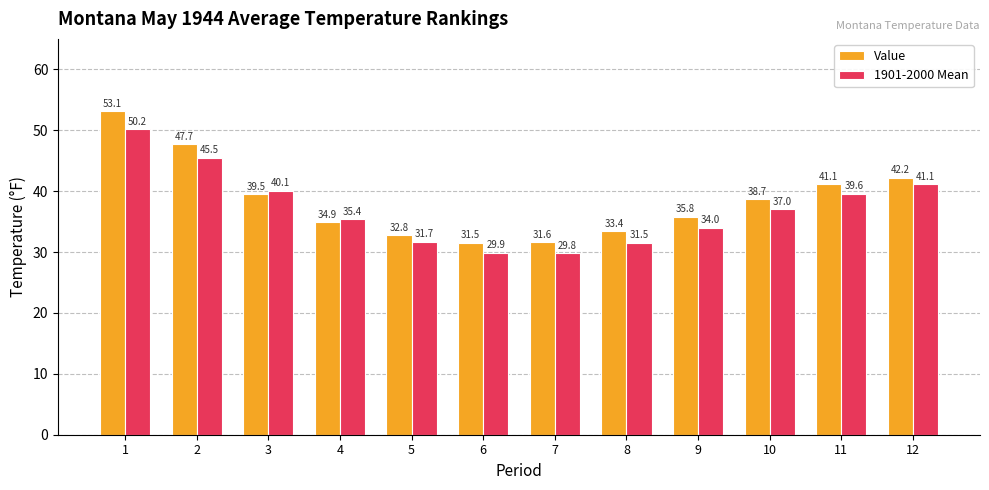

True or false: Value has a value of 31.5 at 6.

True